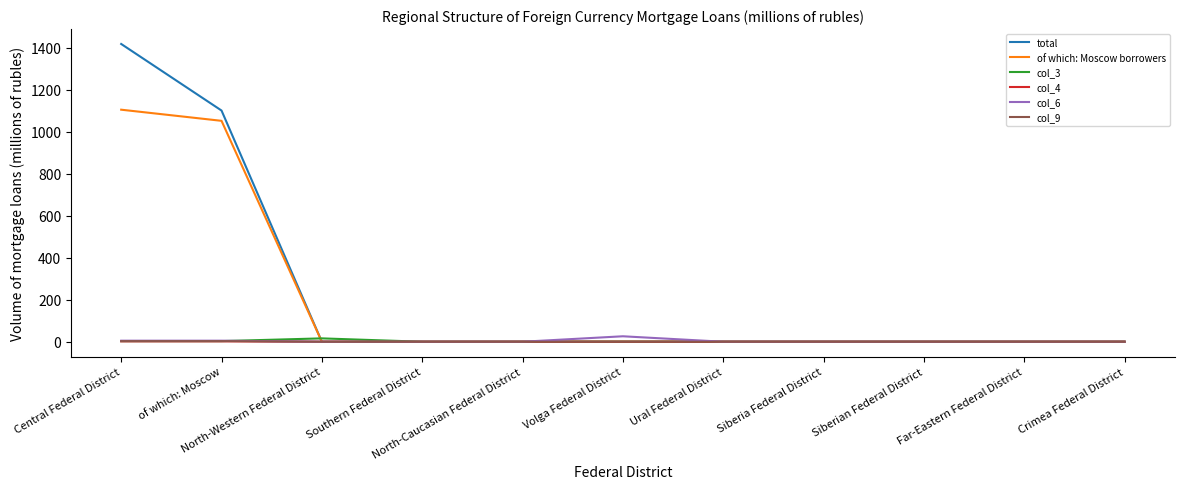

At how many categories does at least one series exceed 102?

2